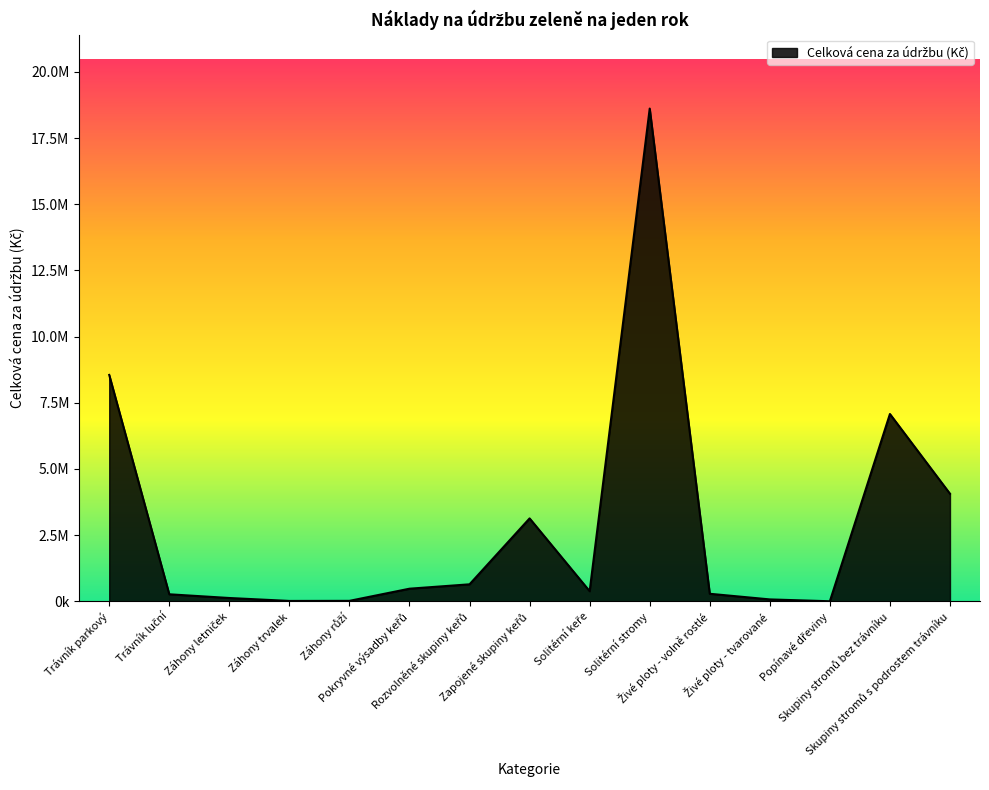

Where is the data nearest to the value 9308003?

Trávník parkový